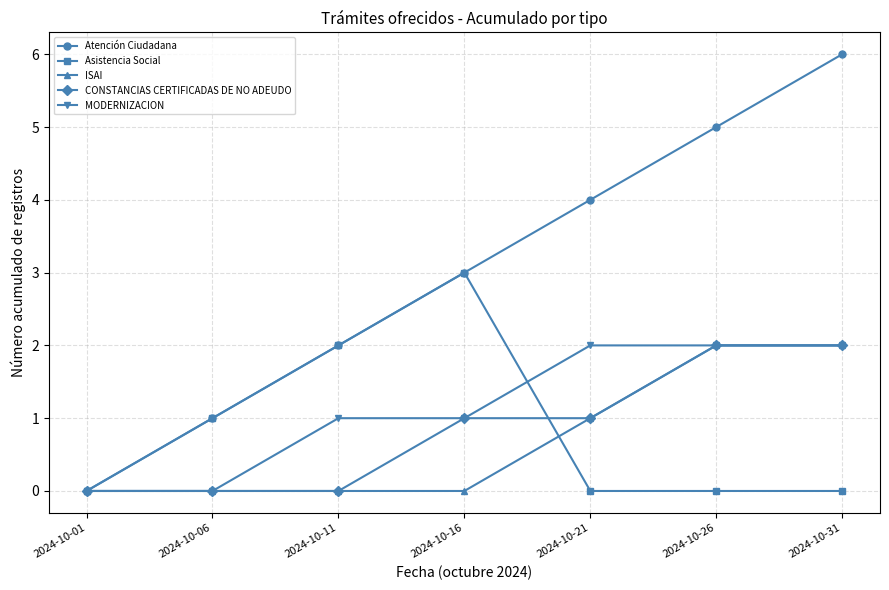

Which series has the widest spread of values?

Atención Ciudadana